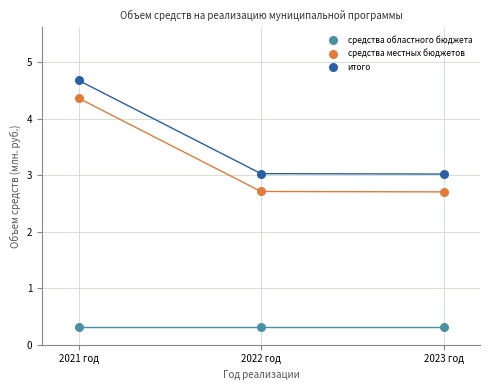

Which series contains the highest Y value?

итого